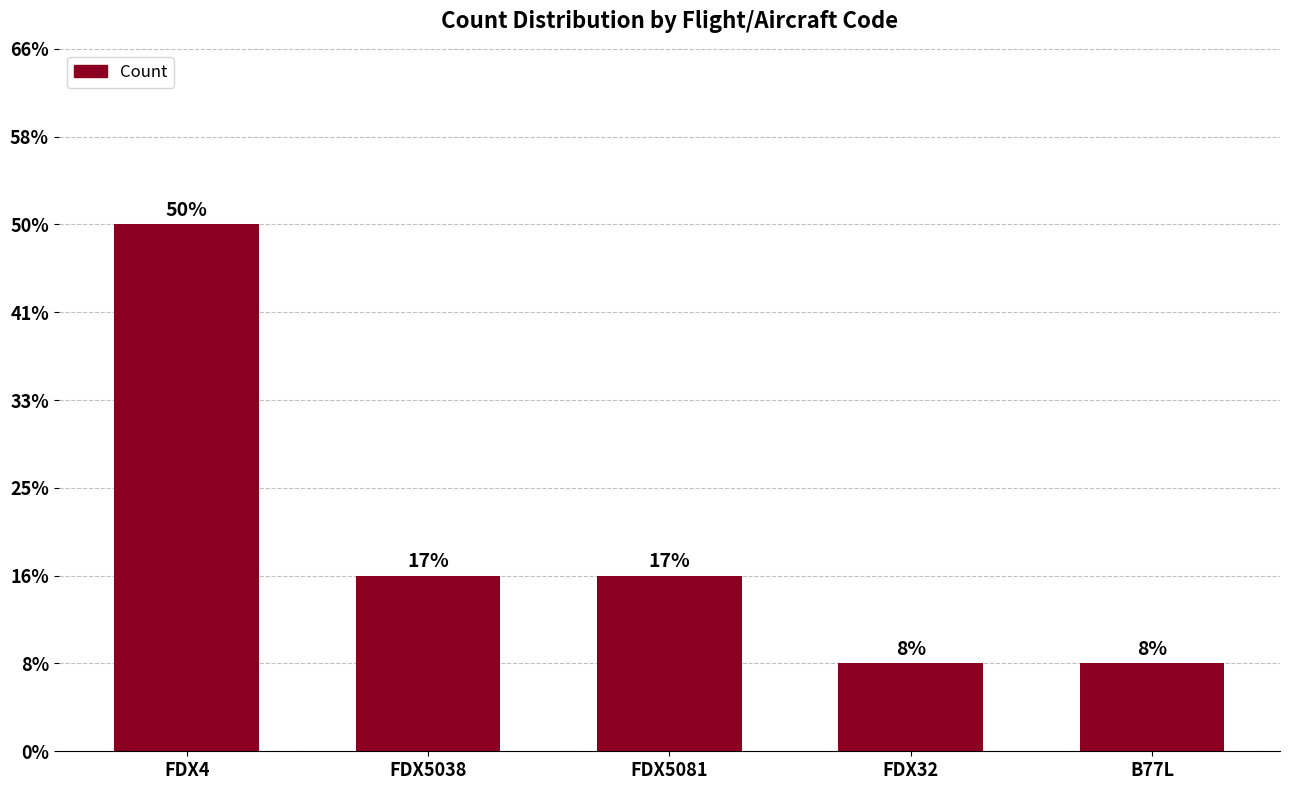

What is the difference between the maximum and minimum values?

5